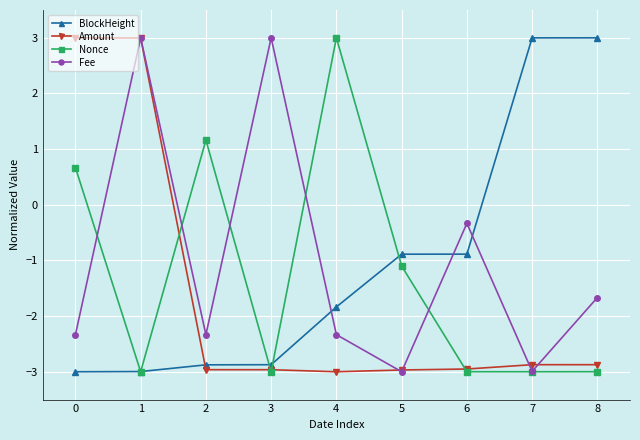

How many data points in Fee are above -2?

4